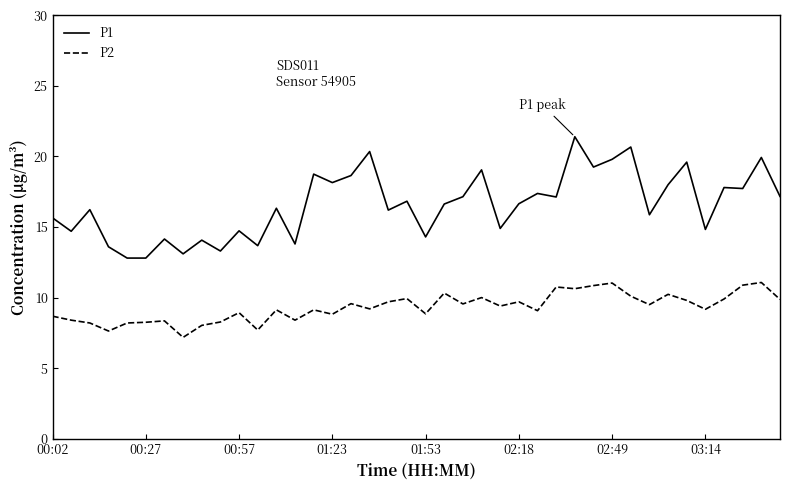

Which series has the largest range (max minus min)?

P1